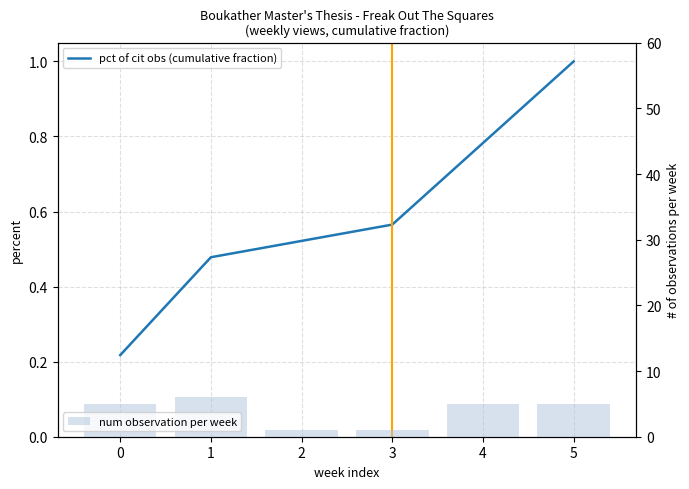

Rank the series by their maximum value, from highest to lowest.

num observation per week, pct of cit obs (cumulative fraction)